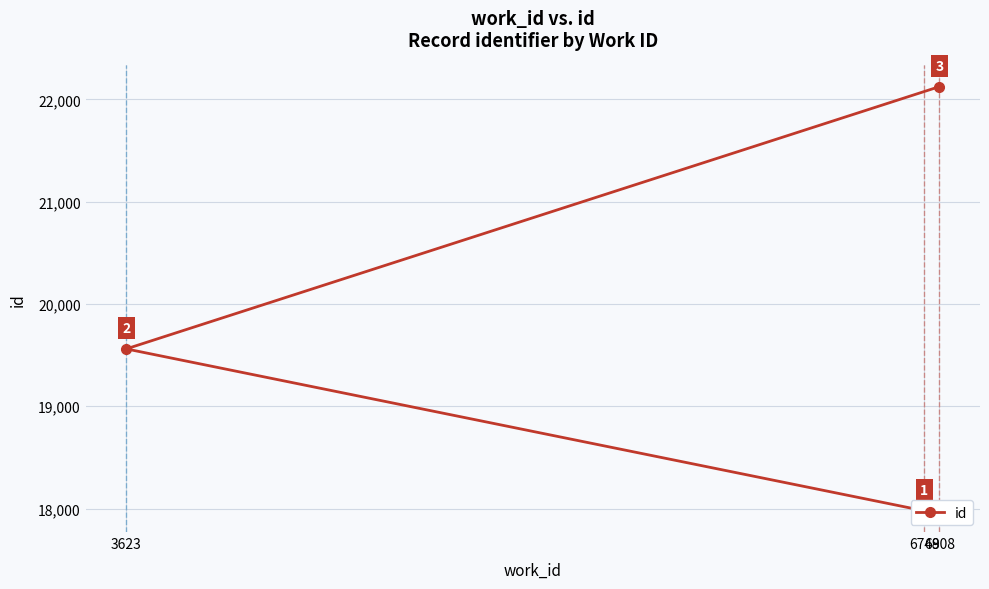

List the labels in order of value, largest first.

6808, 3623, 6749